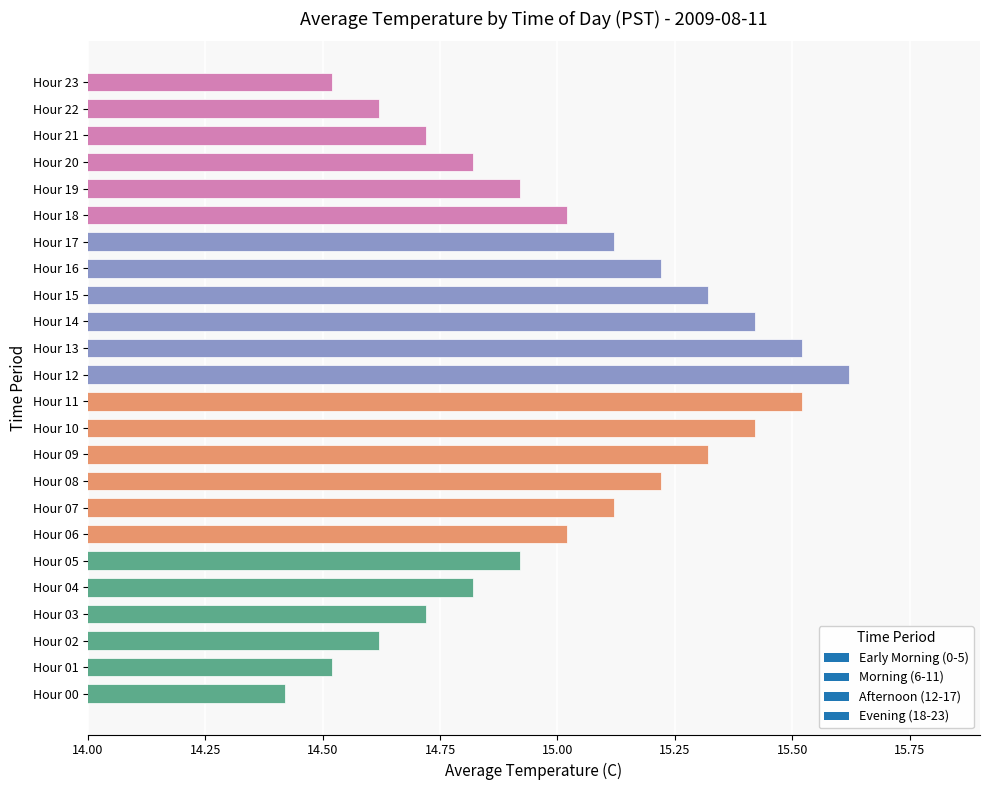

Is it true that the value at Hour 04 is 25.8?

False